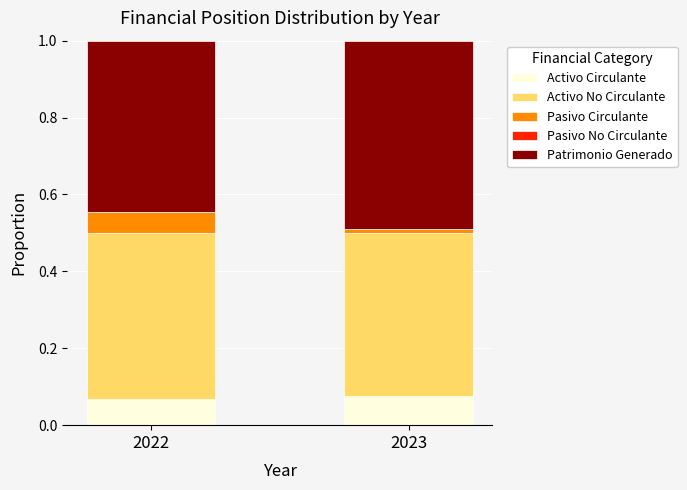

What is the total value across all series at 2022?

1.0